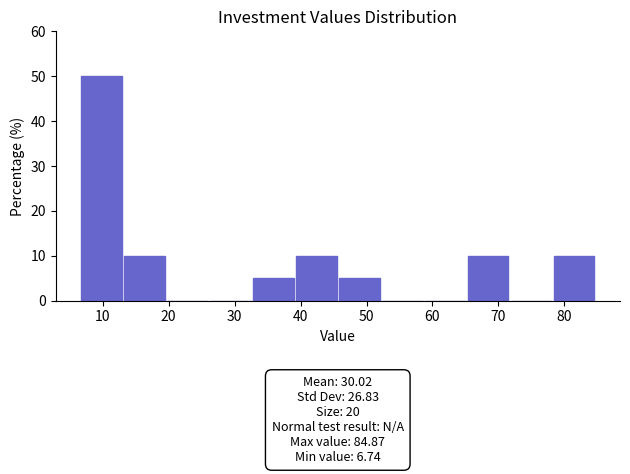

Over which range of the x-axis is the bar tallest?

7 to 13